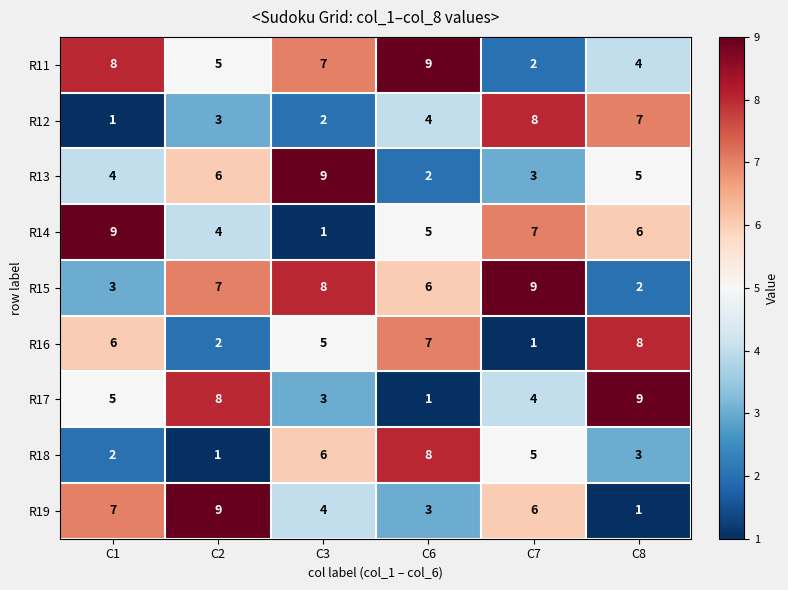

What is the spread (max minus min) of values at C2?

8